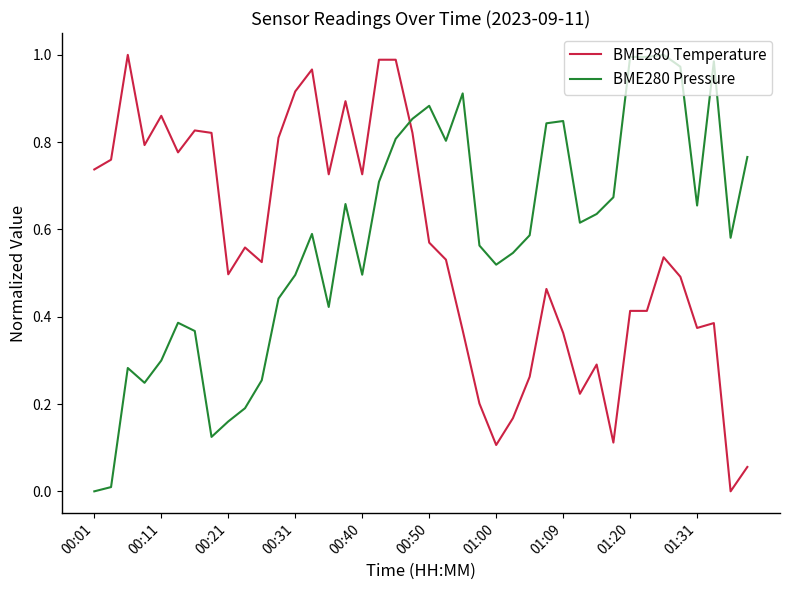

After their last crossing, which series has the higher values: BME280 Pressure or BME280 Temperature?

BME280 Pressure